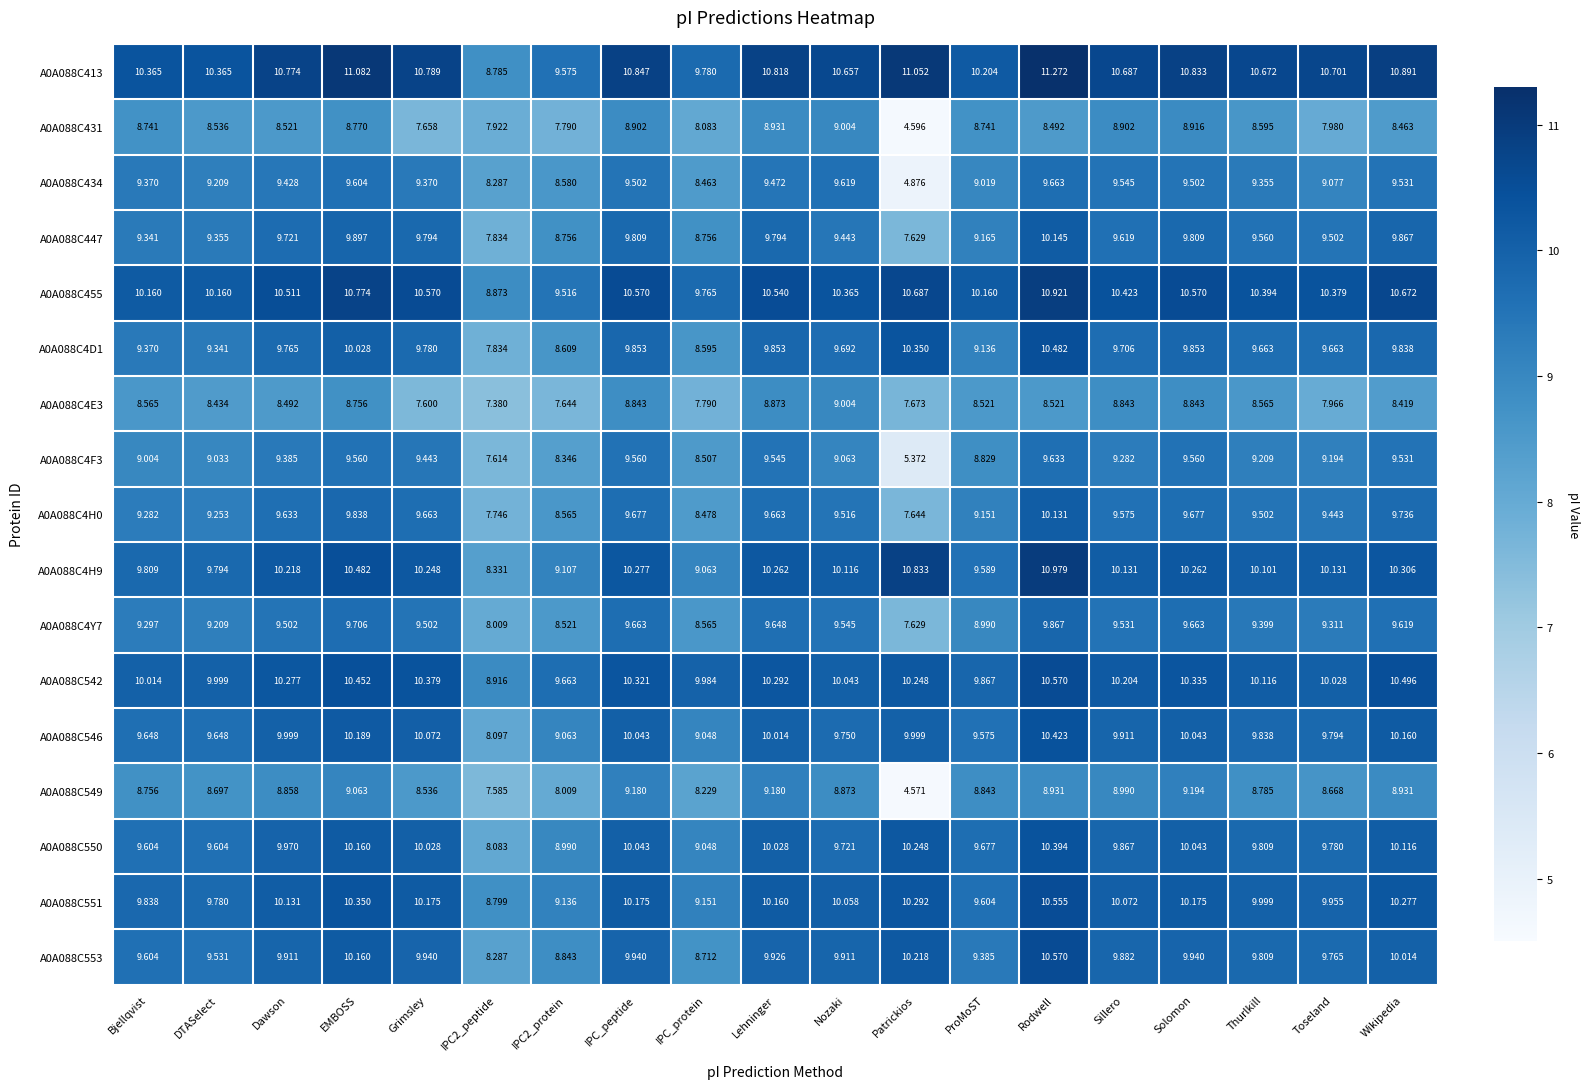

At which label does A0A088C4Y7 reach its minimum?

Patrickios